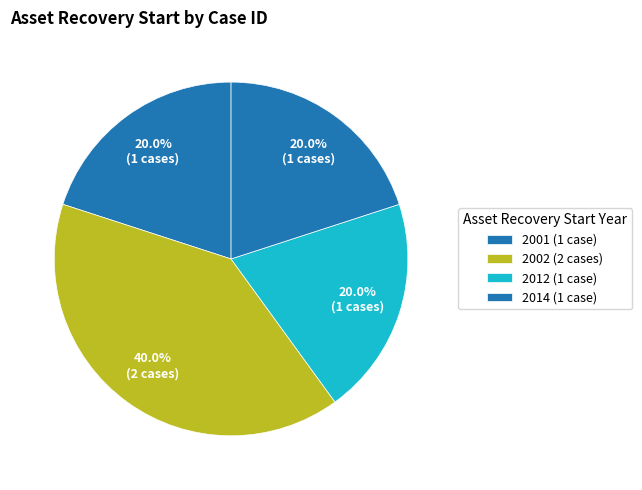

Does any single category account for the majority?

No